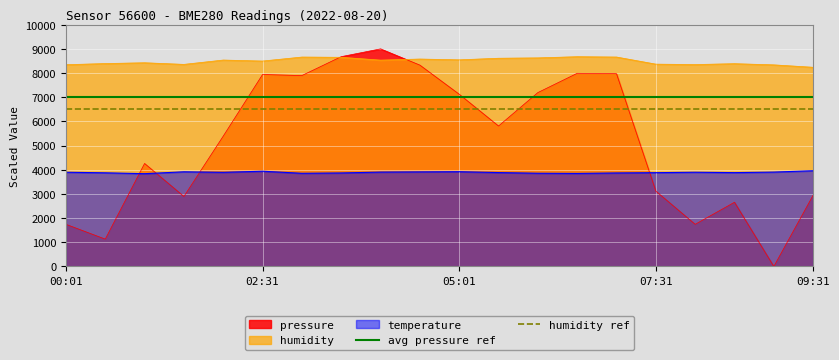

True or false: humidity and temperature intersect in this chart.

False